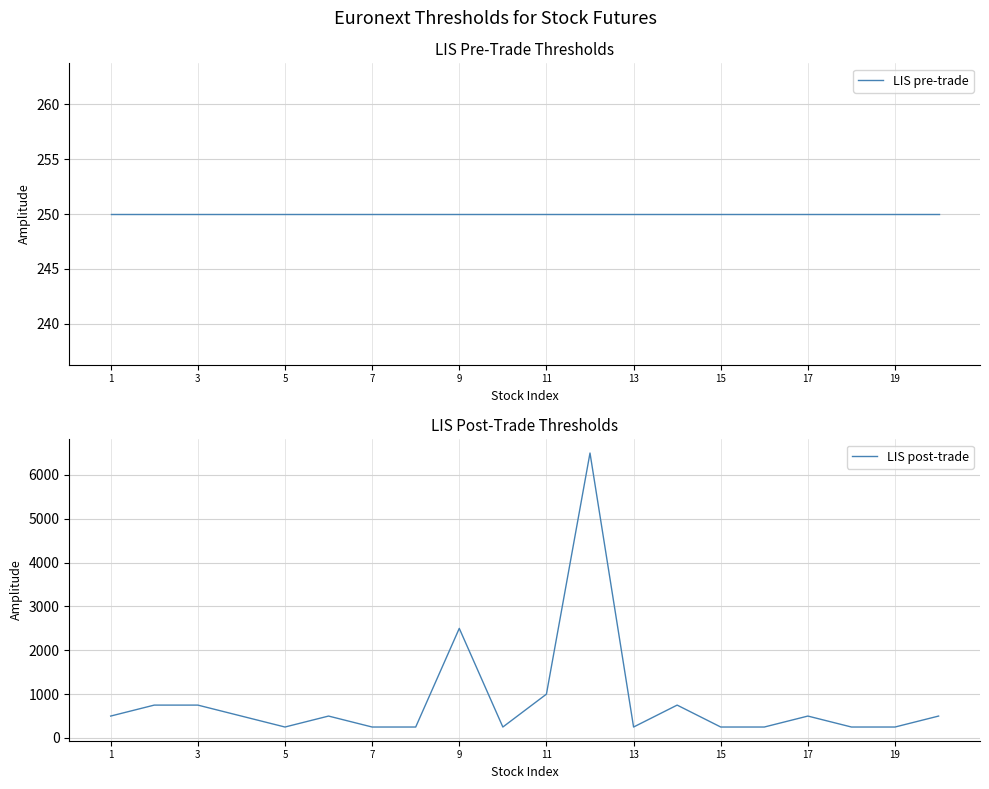

Rank the series by their maximum value, from highest to lowest.

LIS post-trade, LIS pre-trade